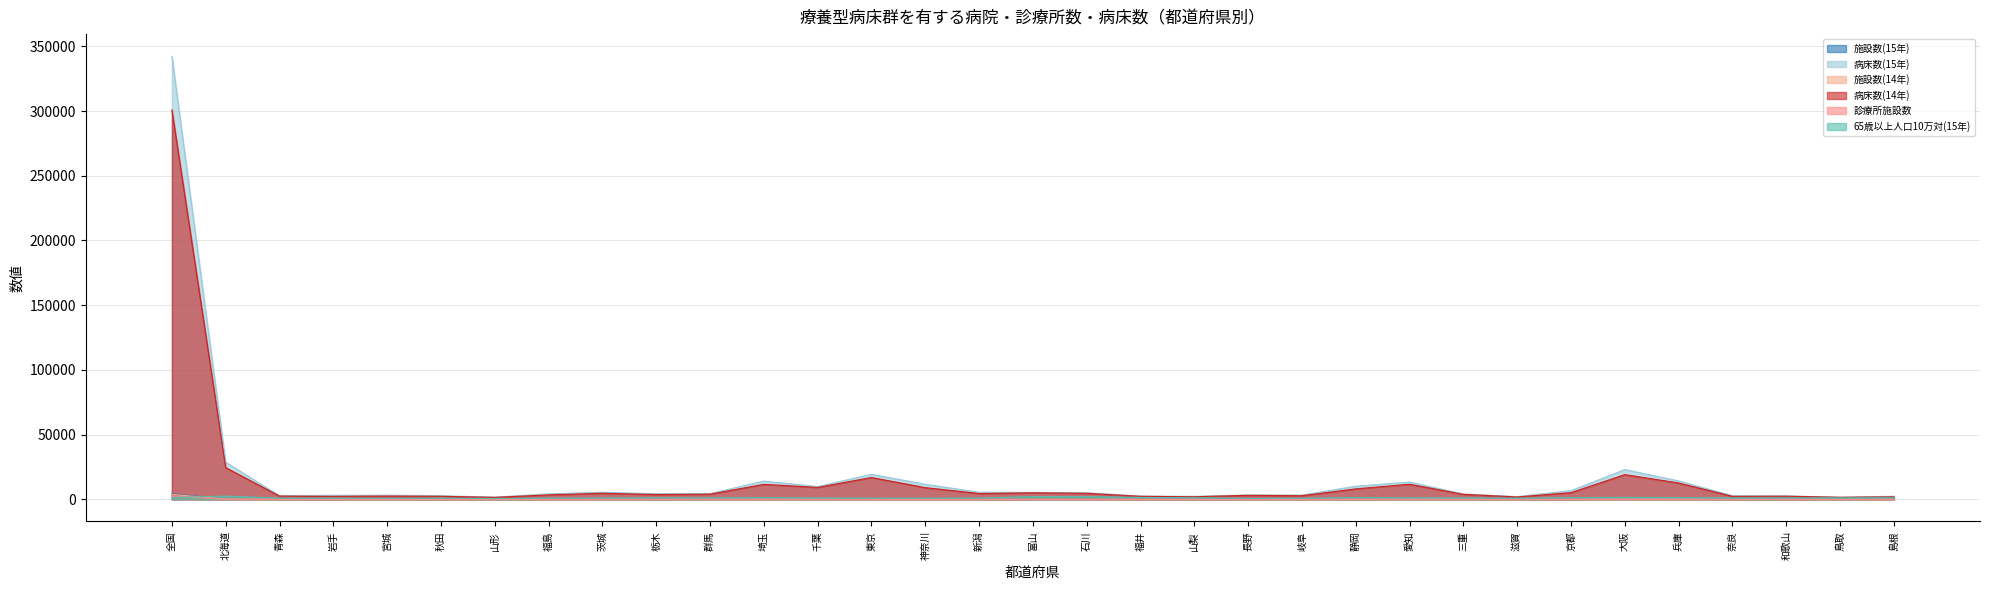

What is the average value of the 施設数(15年) series?

210.4